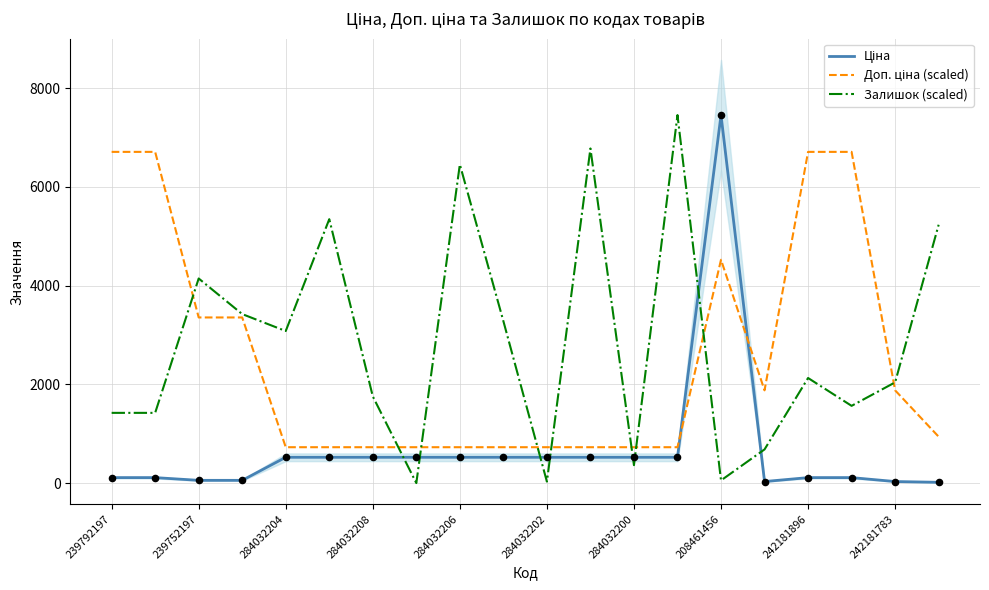

What is the total value across all series at 15?

2590.7